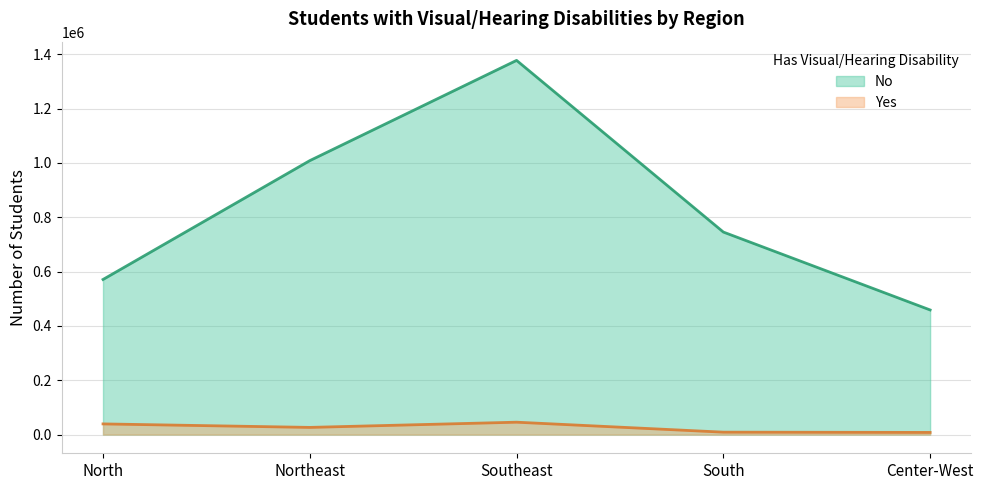

At which label does Yes reach its minimum?

Center-West